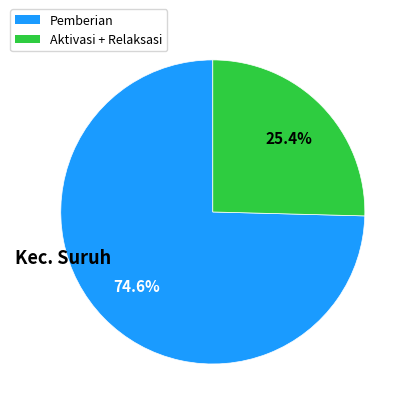

Is there any slice that represents more than half of the pie?

Yes